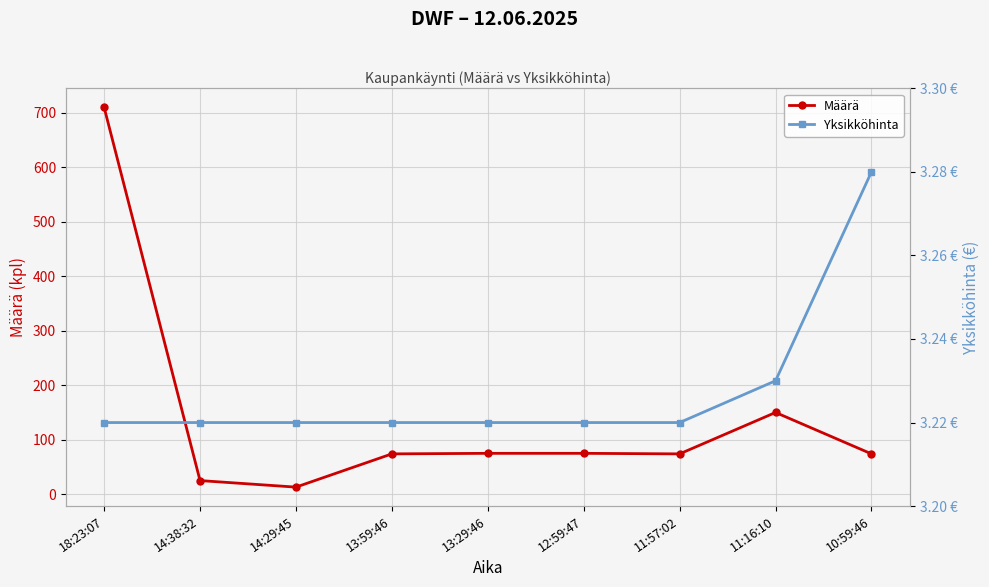

Reading right to left, list all the values displayed in this chart.

Määrä: 10:59:46=74.0	11:16:10=150.0	11:57:02=74.0	12:59:47=75.0	13:29:46=75.0	13:59:46=74.0	14:29:45=13.0	14:38:32=25.0	18:23:07=710.0
Yksikköhinta: 10:59:46=3.3	11:16:10=3.2	11:57:02=3.2	12:59:47=3.2	13:29:46=3.2	13:59:46=3.2	14:29:45=3.2	14:38:32=3.2	18:23:07=3.2